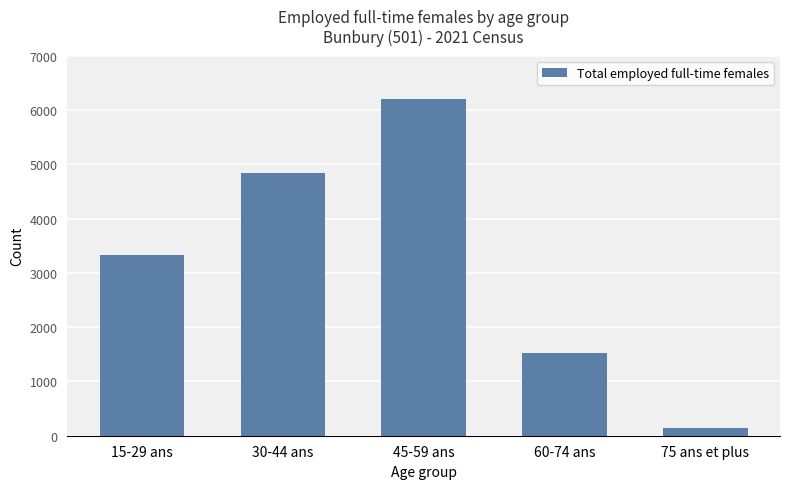

What is the sum of all values?

16056